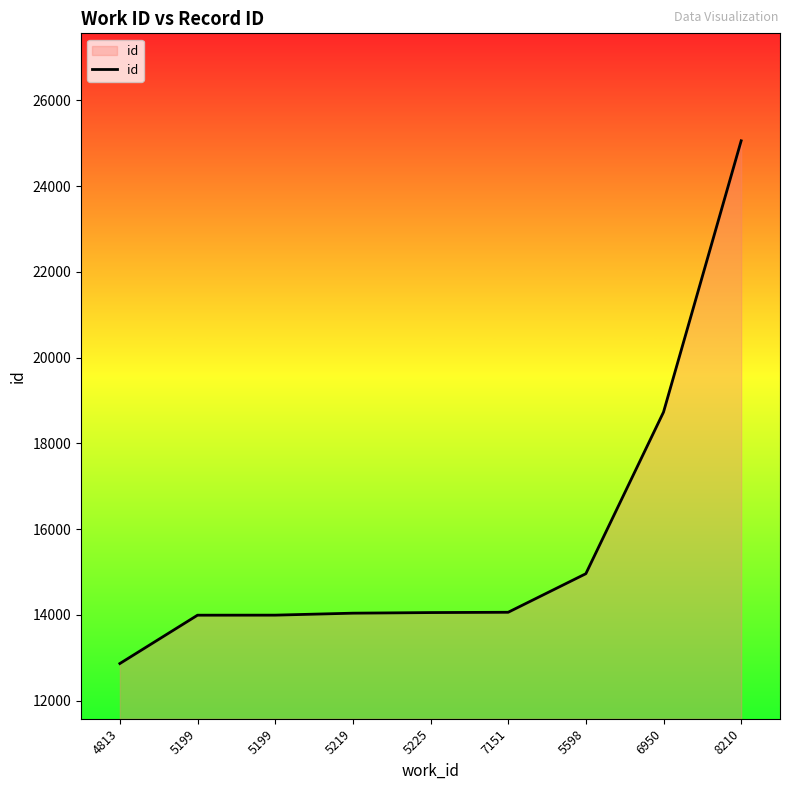

The chart shows a value of 23112 at 5598. True or false?

False